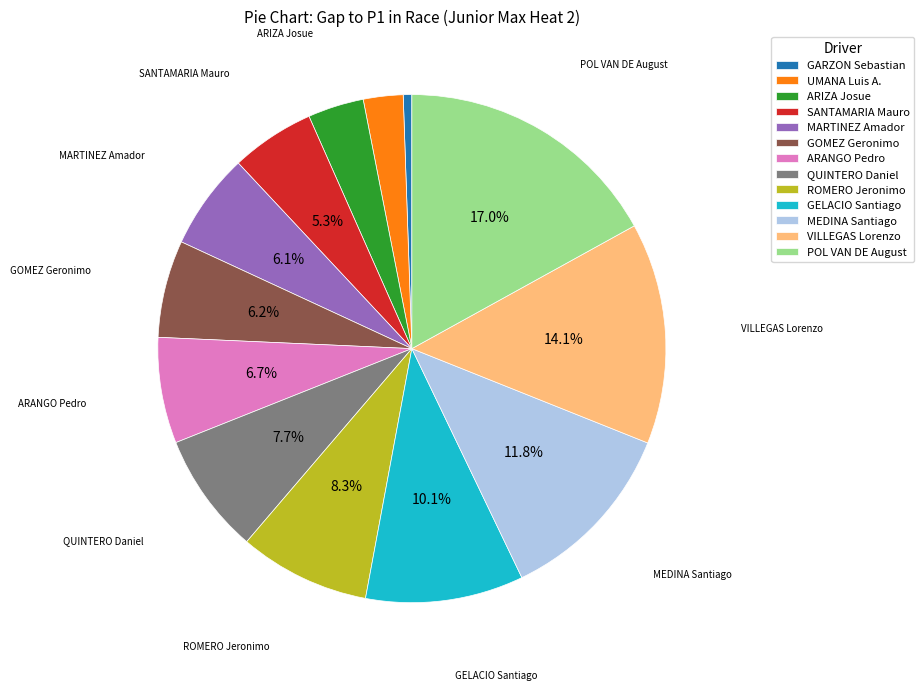

Count the number of slices in the pie.

13